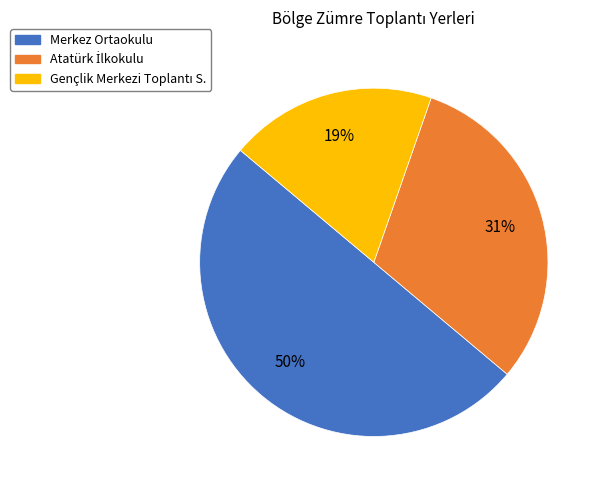

Which category has the biggest portion of the pie?

Merkez Ortaokulu